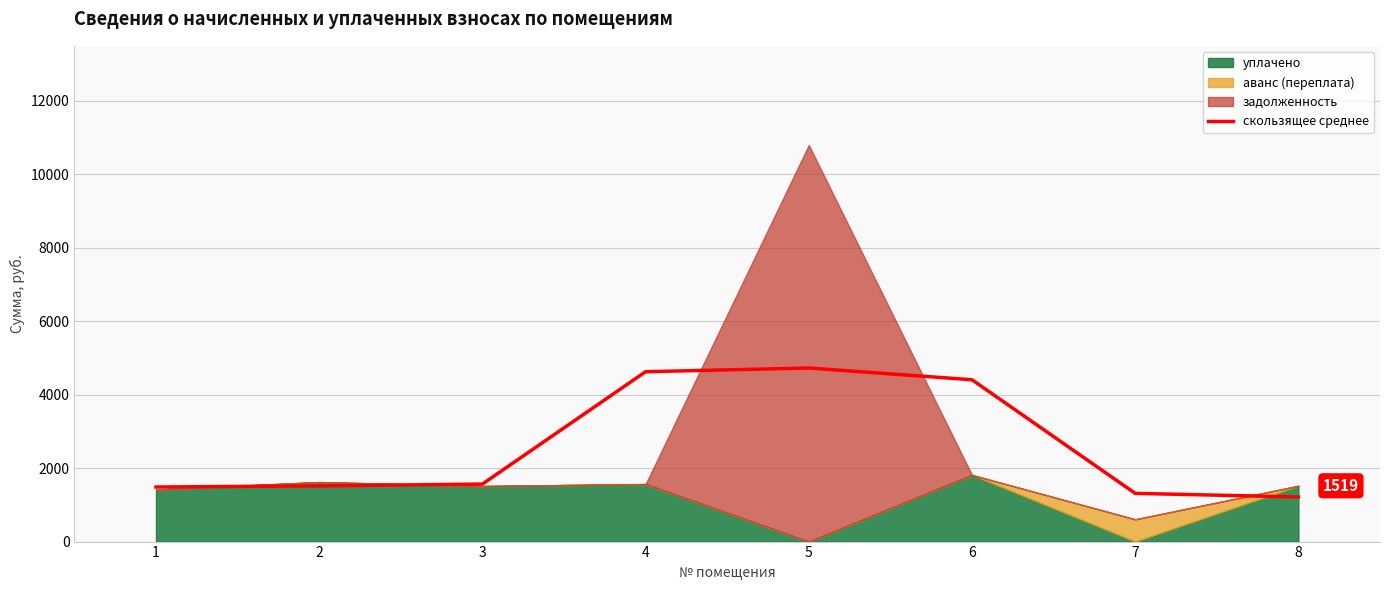

True or false: the data has more than 0 interior local peaks.

True